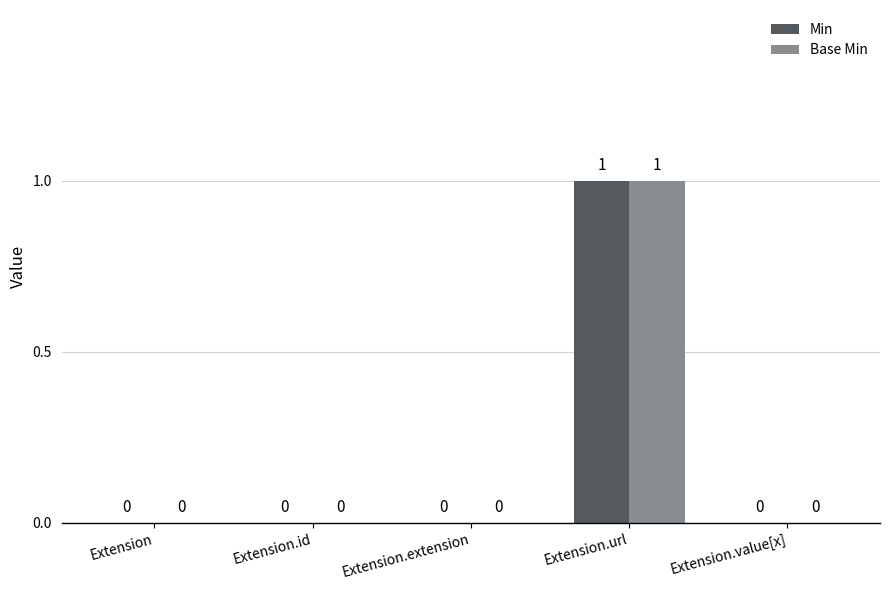

How many groups of bars are there?

5